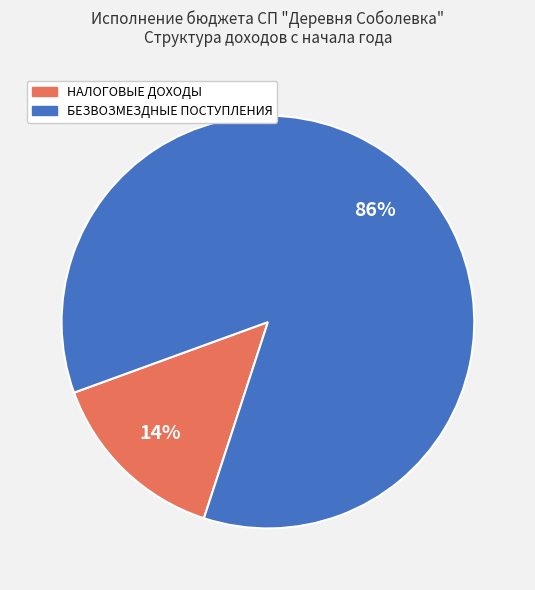

Is there any slice that represents more than half of the pie?

Yes